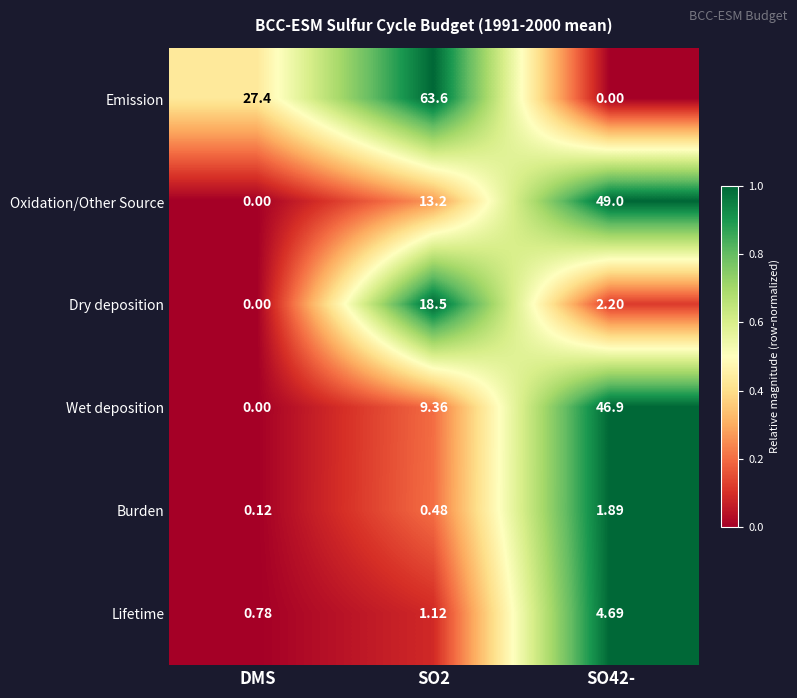

Which category has the lowest value in the Lifetime series?

DMS